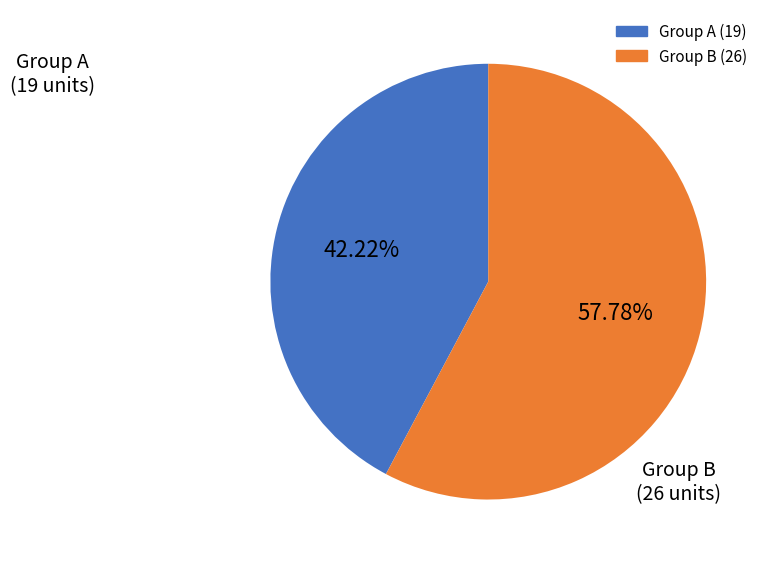

Is there a majority slice in this chart?

Yes